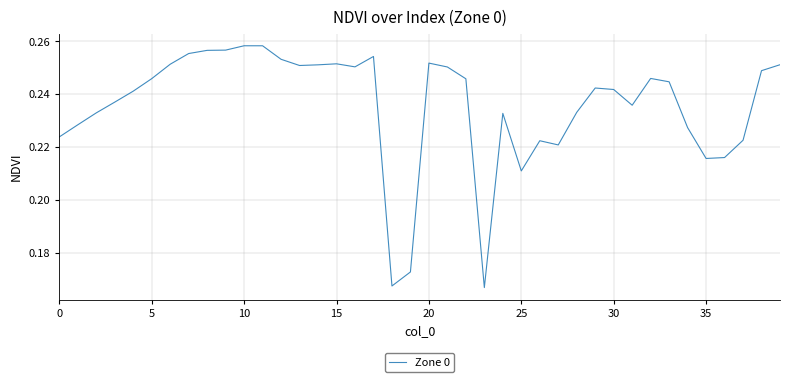

How many values are between 0 and 1?

40